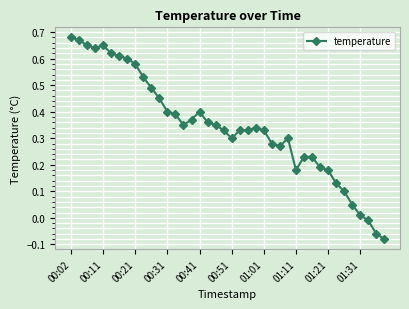

True or false: there are more than 0 points higher than both neighbors.

True